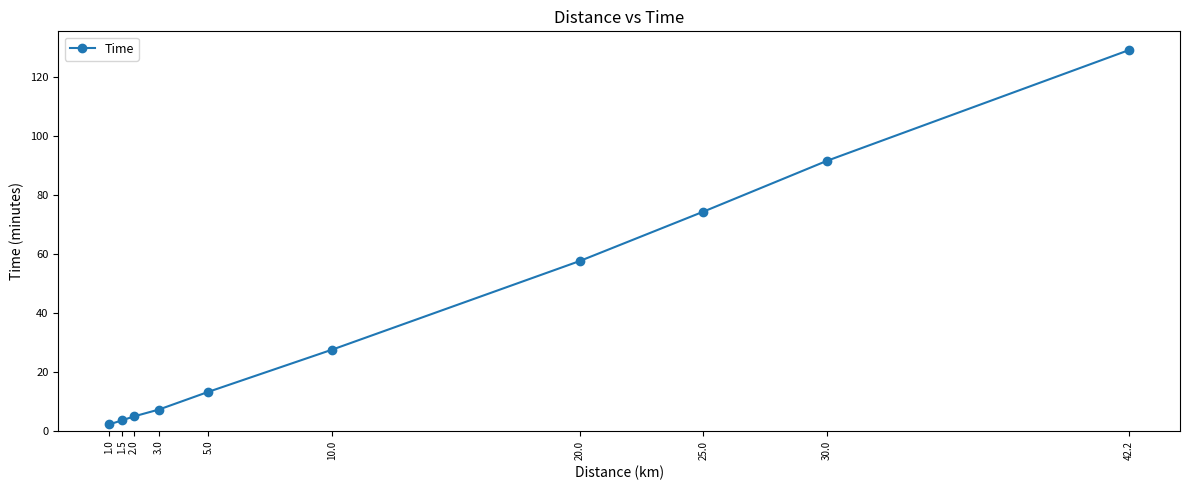

How many data points are less than 27?

5